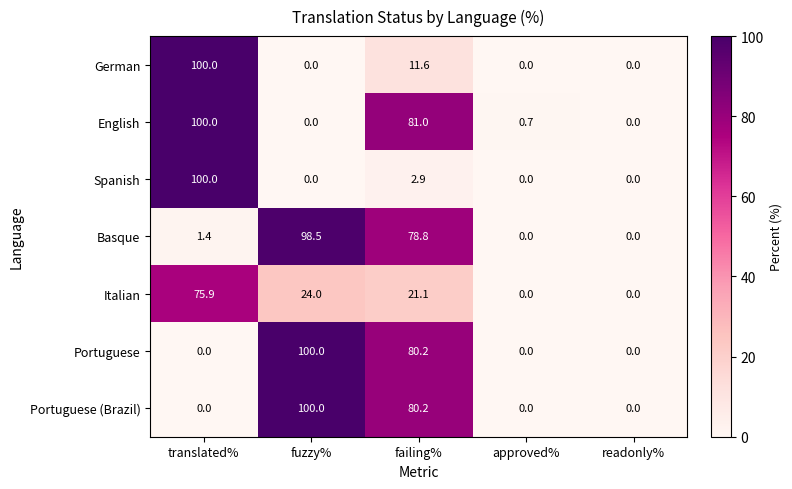

What is the sum of the Spanish values at readonly% and failing%?

2.9